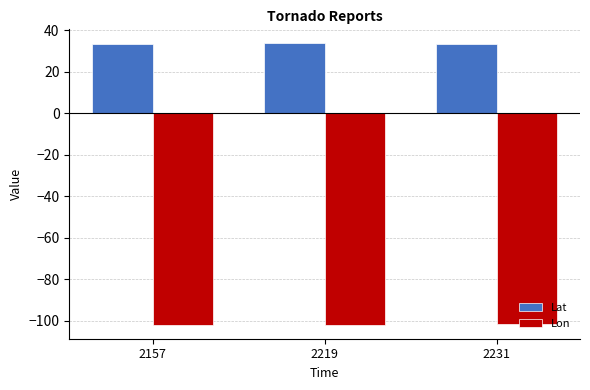

List the series in order of their peak value, highest first.

Lat, Lon